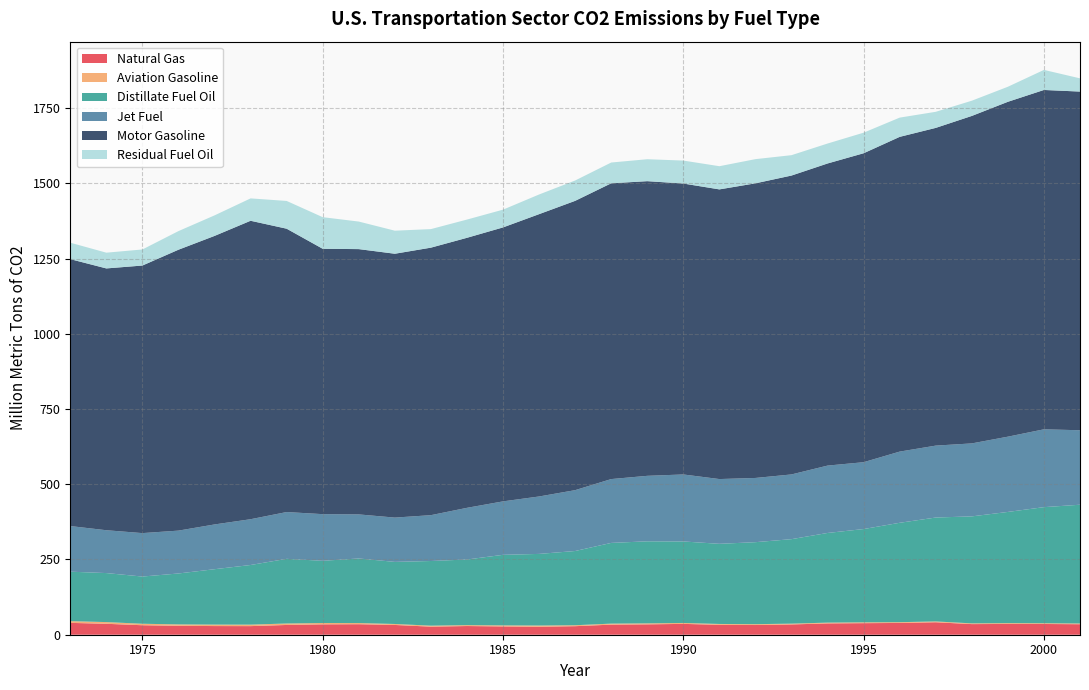

Reading right to left, list all the values displayed in this chart.

Natural Gas: 34.9	35.7	35.8	35.3	41.4	39.1	38.4	37.6	34.1	32.2	32.9	36.0	34.4	33.5	28.4	26.5	27.5	28.9	26.8	32.4	34.9	34.5	32.4	28.6	28.8	29.6	31.5	36.3	39.4
Aviation Gasoline: 2.4	2.5	2.7	2.5	2.7	2.6	2.7	2.6	2.7	2.8	2.9	3.1	3.3	3.4	3.2	4.1	3.5	3.0	3.3	3.2	3.9	4.5	4.9	4.9	4.9	4.7	4.9	5.7	5.8
Distillate Fuel Oil: 394.6	385.7	369.5	355.5	345.2	330.3	310.0	297.9	280.7	272.4	266.3	270.8	272.6	268.2	246.6	238.0	234.4	218.0	214.9	206.3	214.6	206.7	214.9	198.2	184.1	169.2	156.9	162.9	164.3
Jet Fuel: 247.5	258.6	250.1	242.5	239.0	236.5	222.1	223.8	215.1	213.4	215.2	222.6	217.6	212.1	202.2	190.8	177.6	171.7	152.3	147.2	146.4	155.0	155.5	152.1	148.7	142.4	144.3	142.3	151.6
Motor Gasoline: 1125.3	1127.5	1112.7	1088.1	1055.7	1045.8	1026.5	1003.9	993.1	979.0	962.5	966.7	979.0	982.8	961.2	938.1	910.3	897.2	888.8	876.7	881.5	881.7	941.5	991.7	958.7	933.3	889.0	869.9	886.9
Residual Fuel Oil: 44.0	66.6	50.0	50.6	53.4	63.9	68.4	66.3	67.7	80.3	77.0	76.3	72.9	69.0	67.6	65.3	59.0	60.6	61.7	76.6	91.5	105.0	92.2	74.3	68.2	61.9	53.4	52.3	54.6